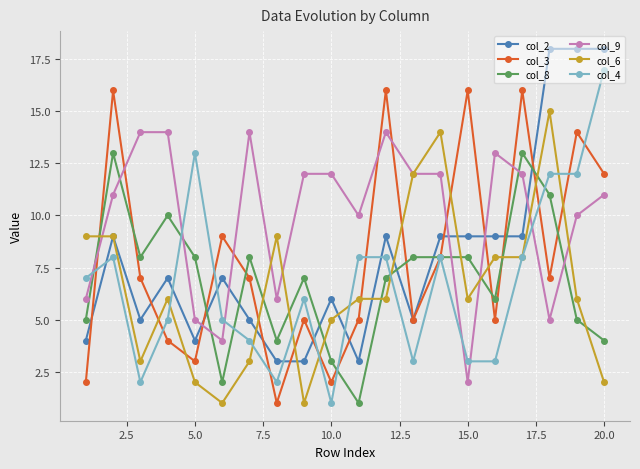

Reading right to left, what are all the values shown in this chart?

col_2: 18	18	18	9	9	9	9	5	9	3	6	3	3	5	7	4	7	5	9	4
col_3: 12	14	7	16	5	16	8	5	16	5	2	5	1	7	9	3	4	7	16	2
col_8: 4	5	11	13	6	8	8	8	7	1	3	7	4	8	2	8	10	8	13	5
col_9: 11	10	5	12	13	2	12	12	14	10	12	12	6	14	4	5	14	14	11	6
col_6: 2	6	15	8	8	6	14	12	6	6	5	1	9	3	1	2	6	3	9	9
col_4: 17	12	12	8	3	3	8	3	8	8	1	6	2	4	5	13	5	2	8	7